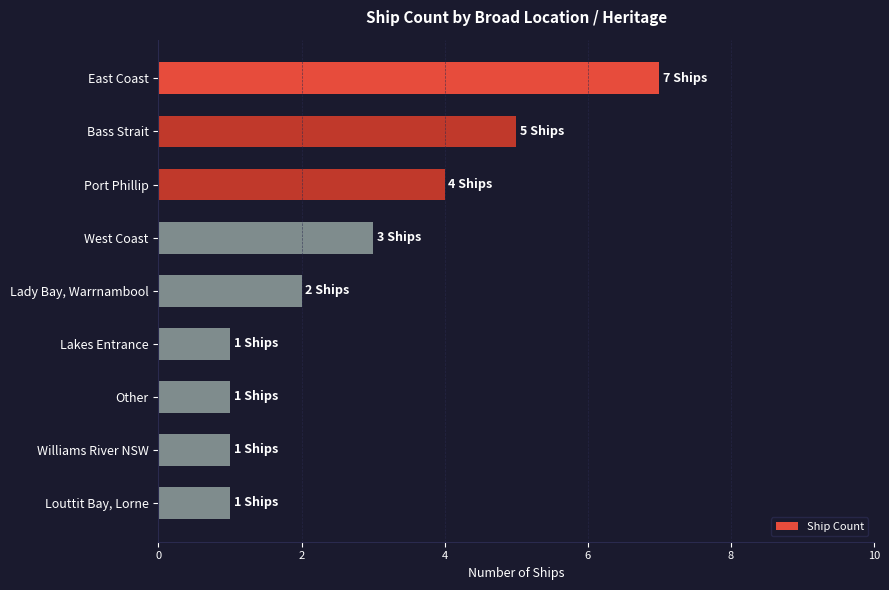

What is the label of the 6th bar from the top?

Lakes Entrance